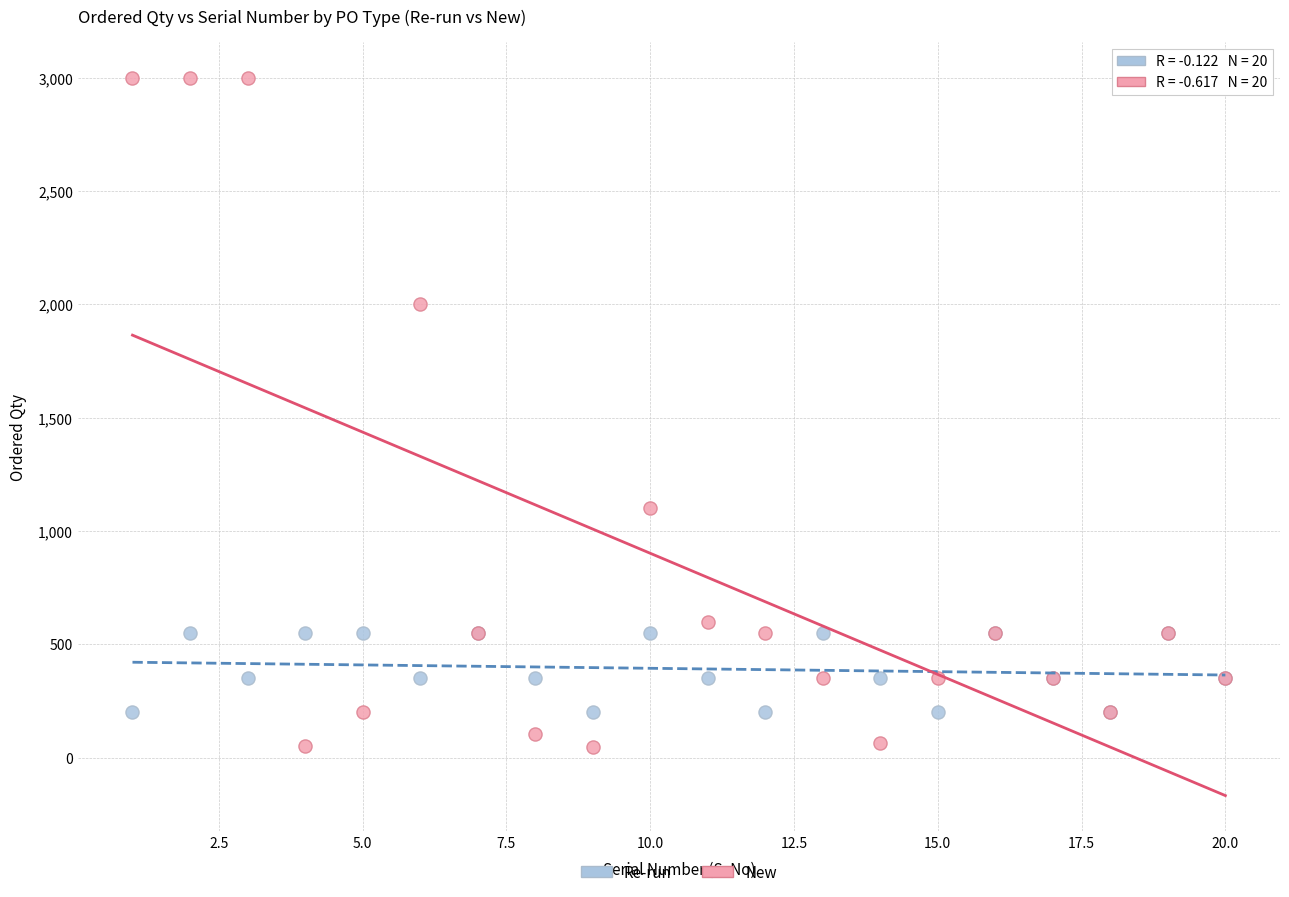

Which series reaches the maximum Y coordinate?

New